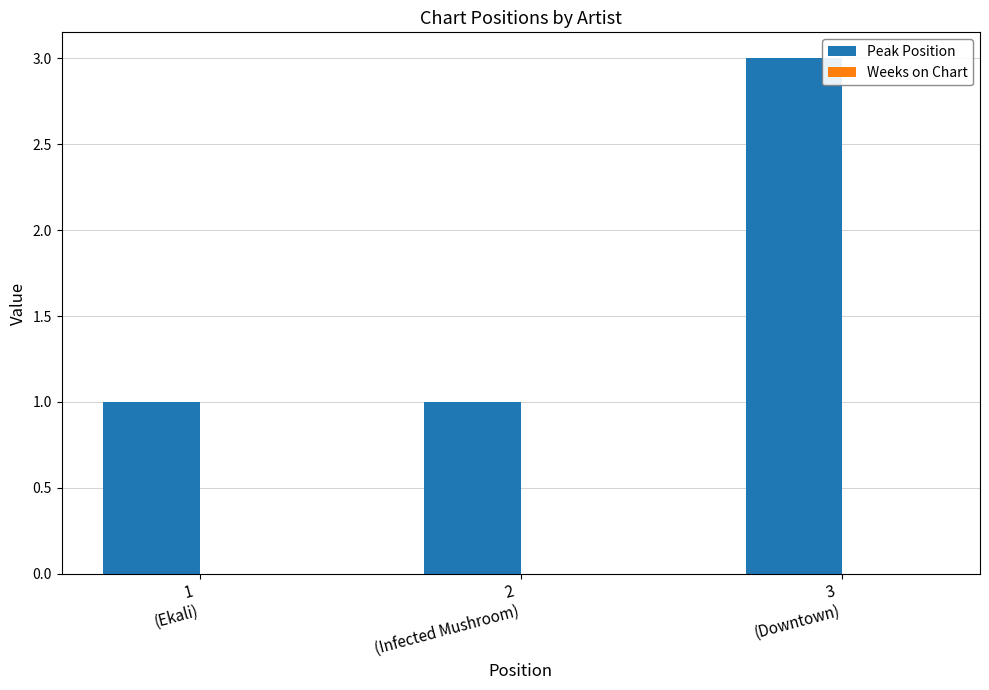

What is the sum of all values?

5